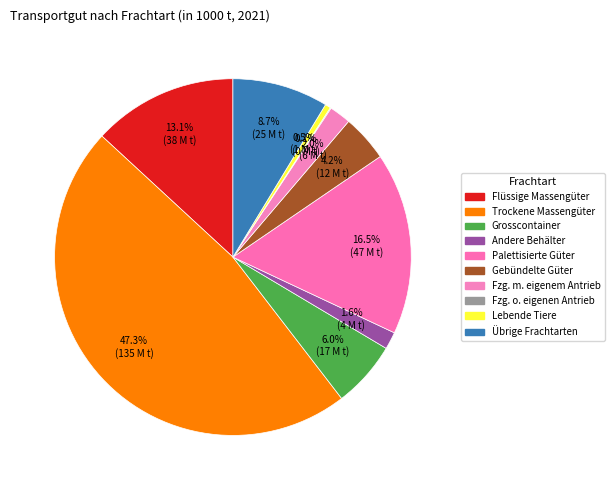

What is the largest slice in the pie chart?

Trockene Massengüter